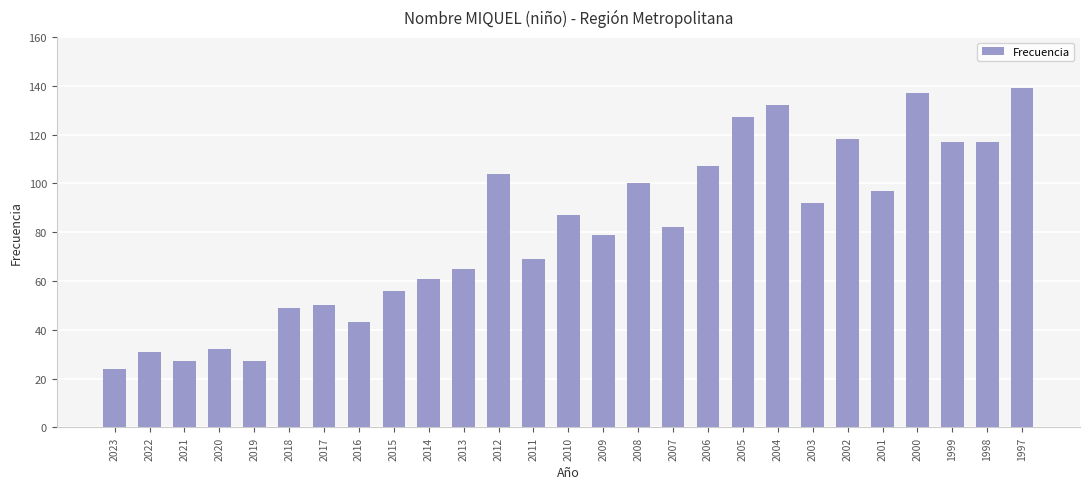

What is the ratio of the value at 2006 to the value at 2012?

1.0